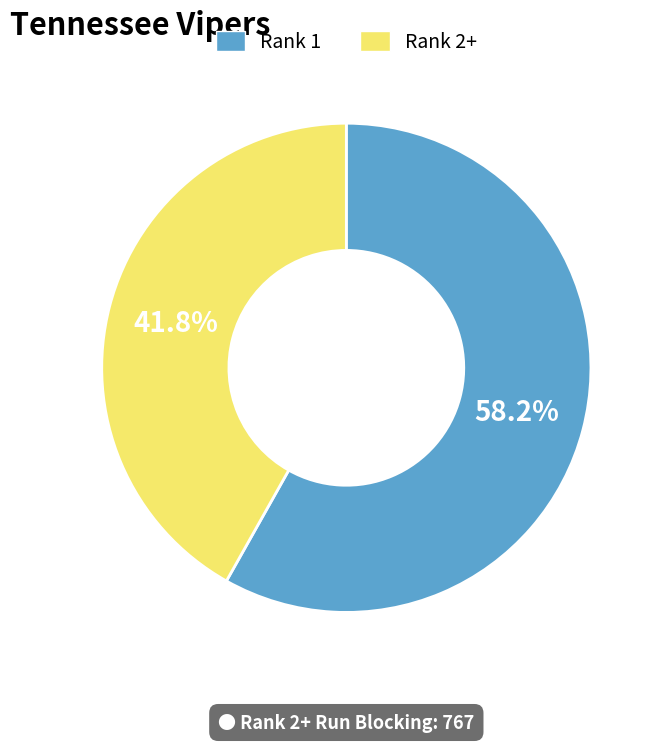

Approximately how many times larger is the value at Rank 2+ compared to Rank 1?

0.7